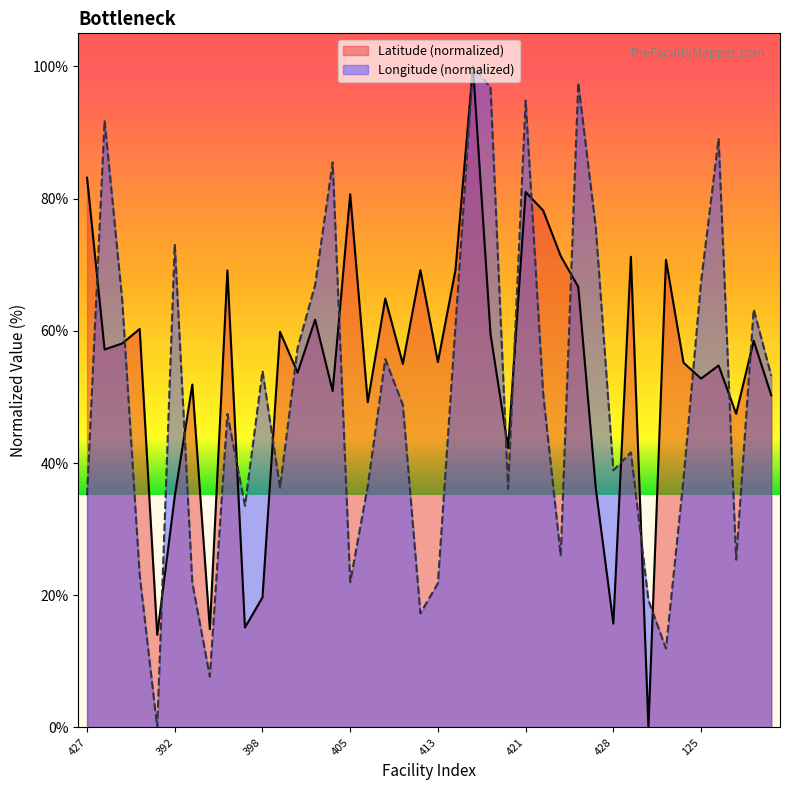

Rank the series by their average value, from lowest to highest.

Longitude (normalized), Latitude (normalized)